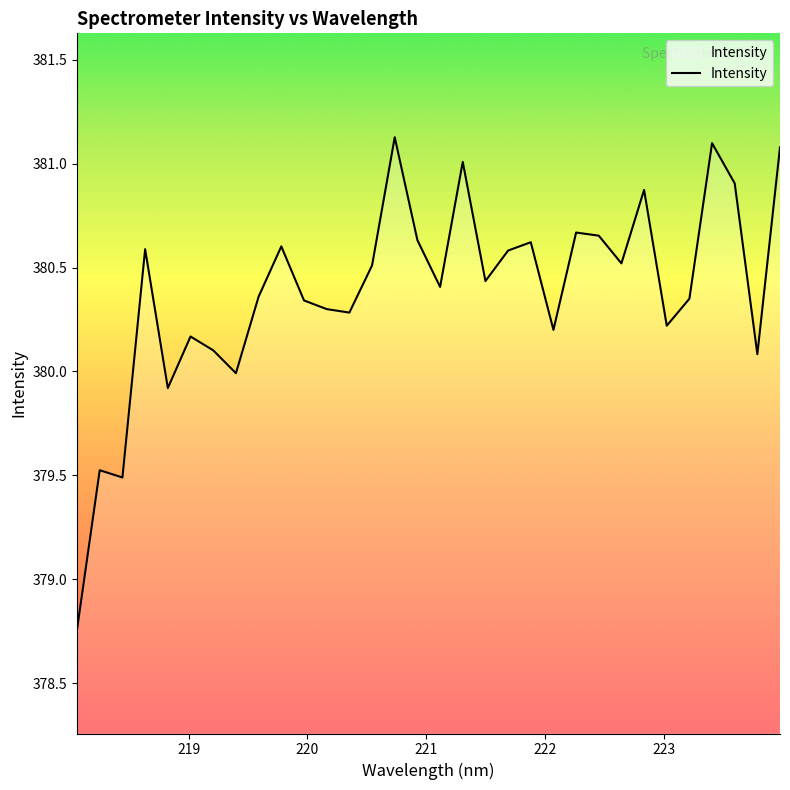

How many interior local valleys (lower than both neighbors) does the data have?

10